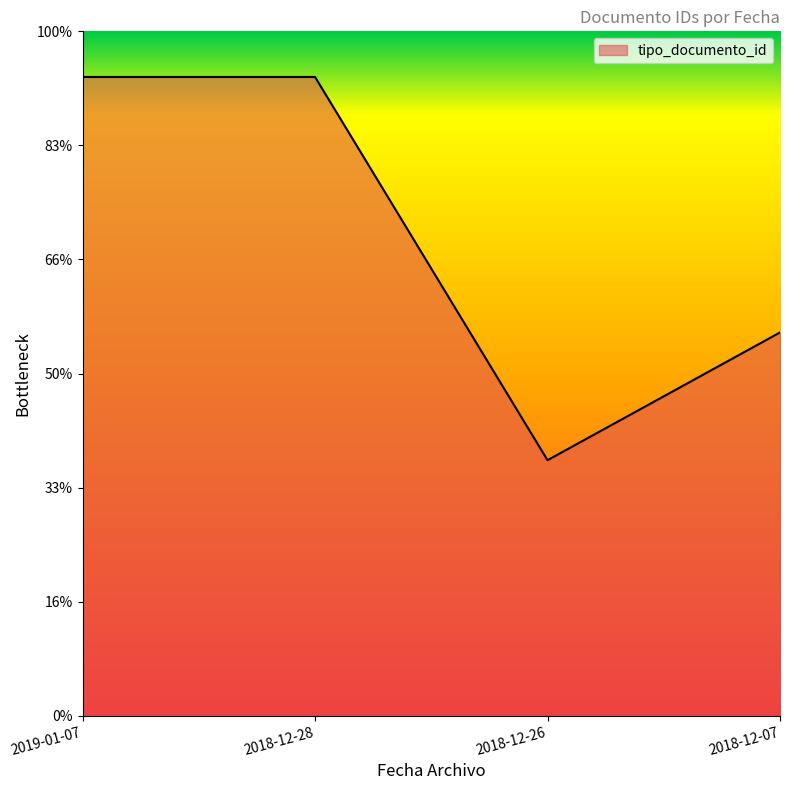

List the labels in order of value, largest first.

2019-01-07, 2018-12-28, 2018-12-07, 2018-12-26